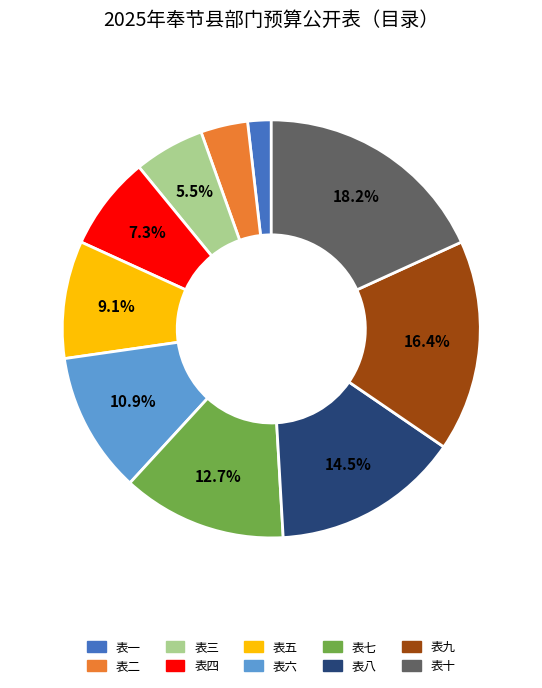

What is the ratio of the value at 表一 to the value at 表五?

0.2